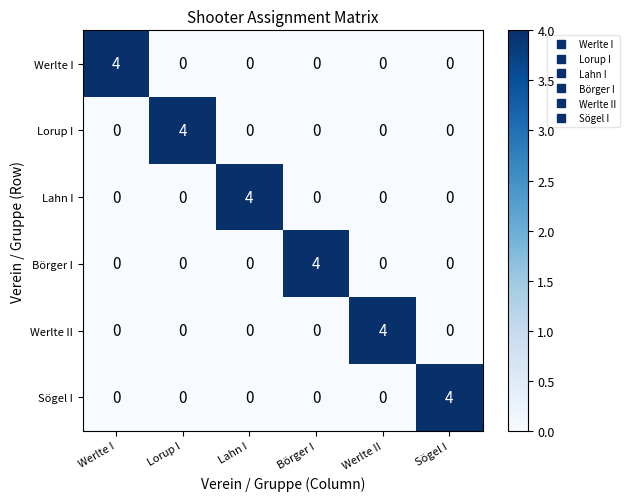

What is the difference between the highest and lowest values at Werlte II?

4